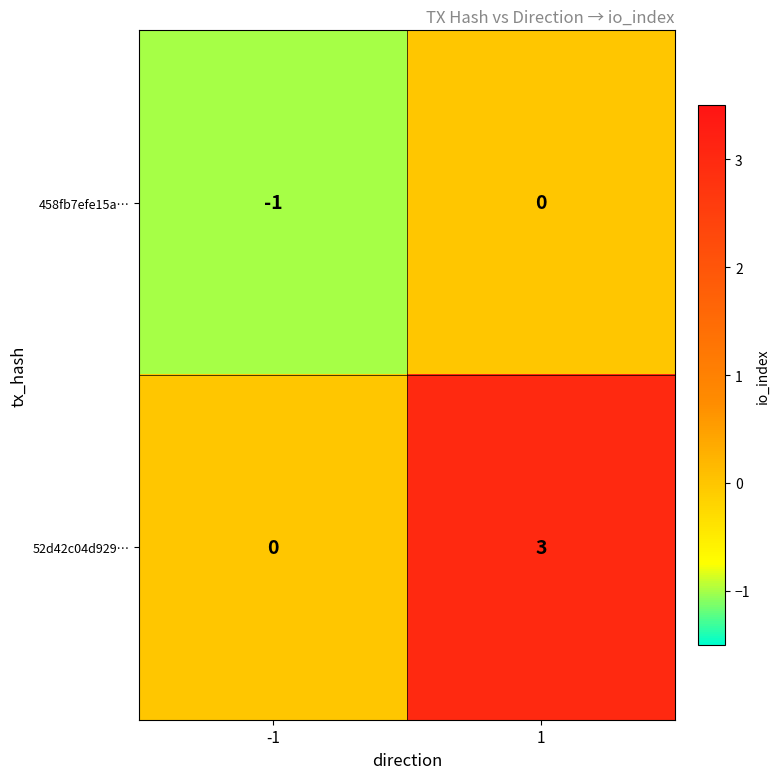

What is the difference between the 52d42c04d929… values at 1 and -1?

3